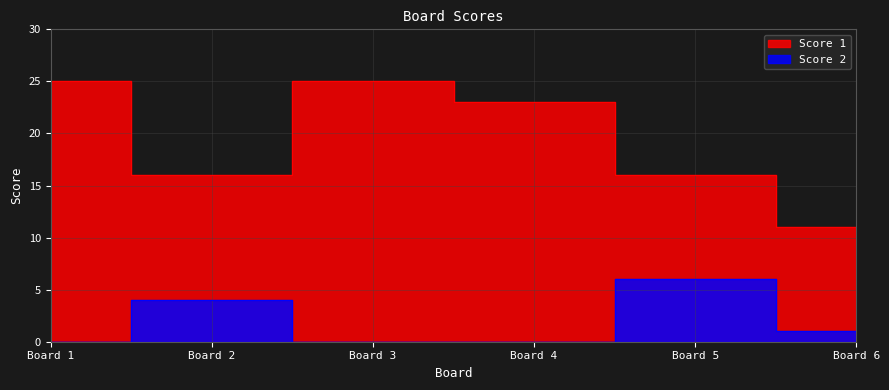

What is the highest value of the Score 2 series?

6